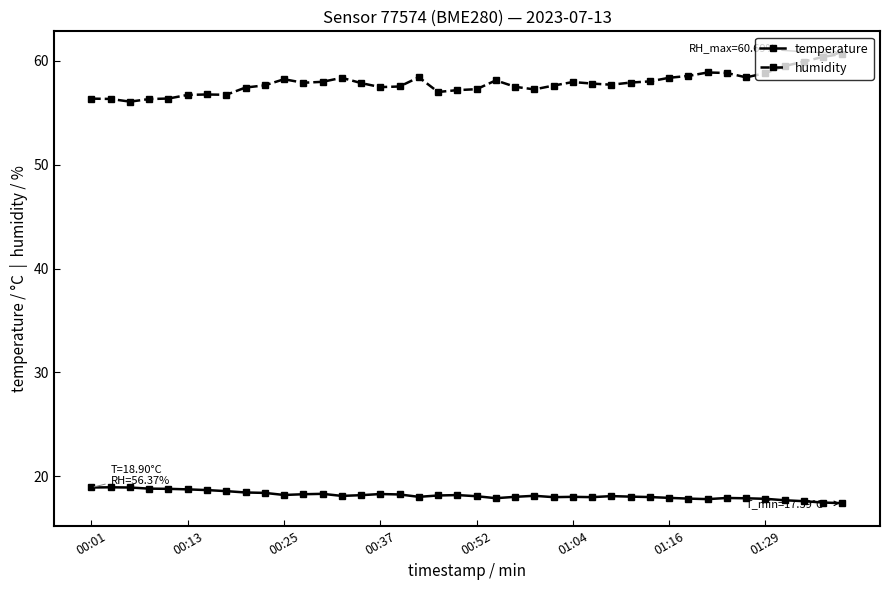

List the series in order of their peak value, highest first.

humidity, temperature